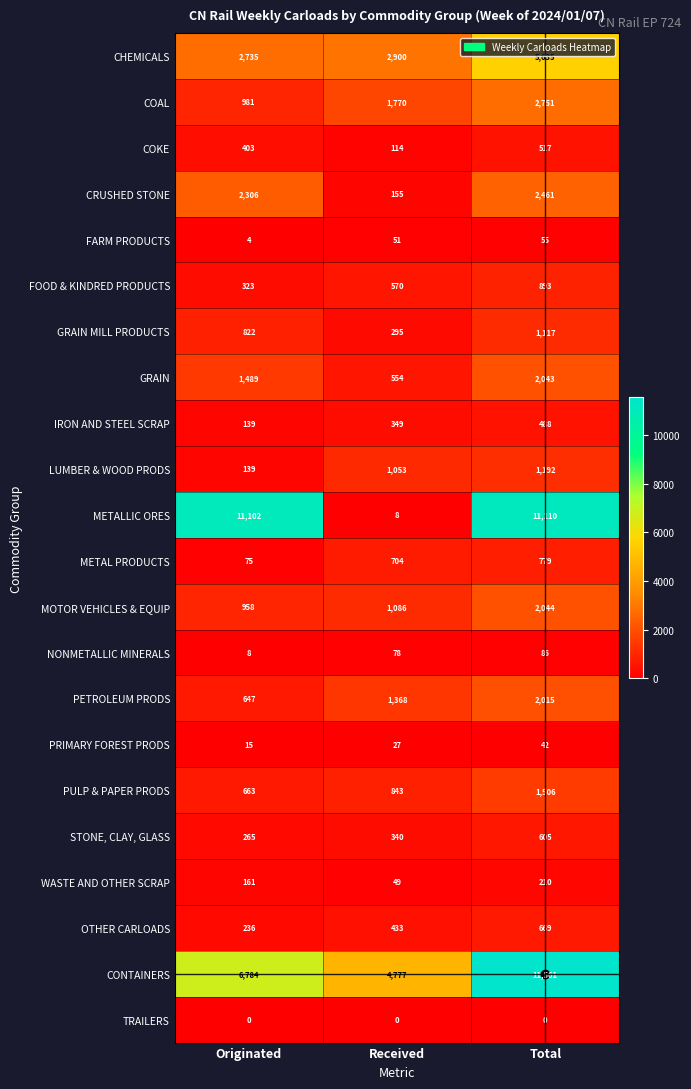

What is the spread (max minus min) of values at Received?

4777